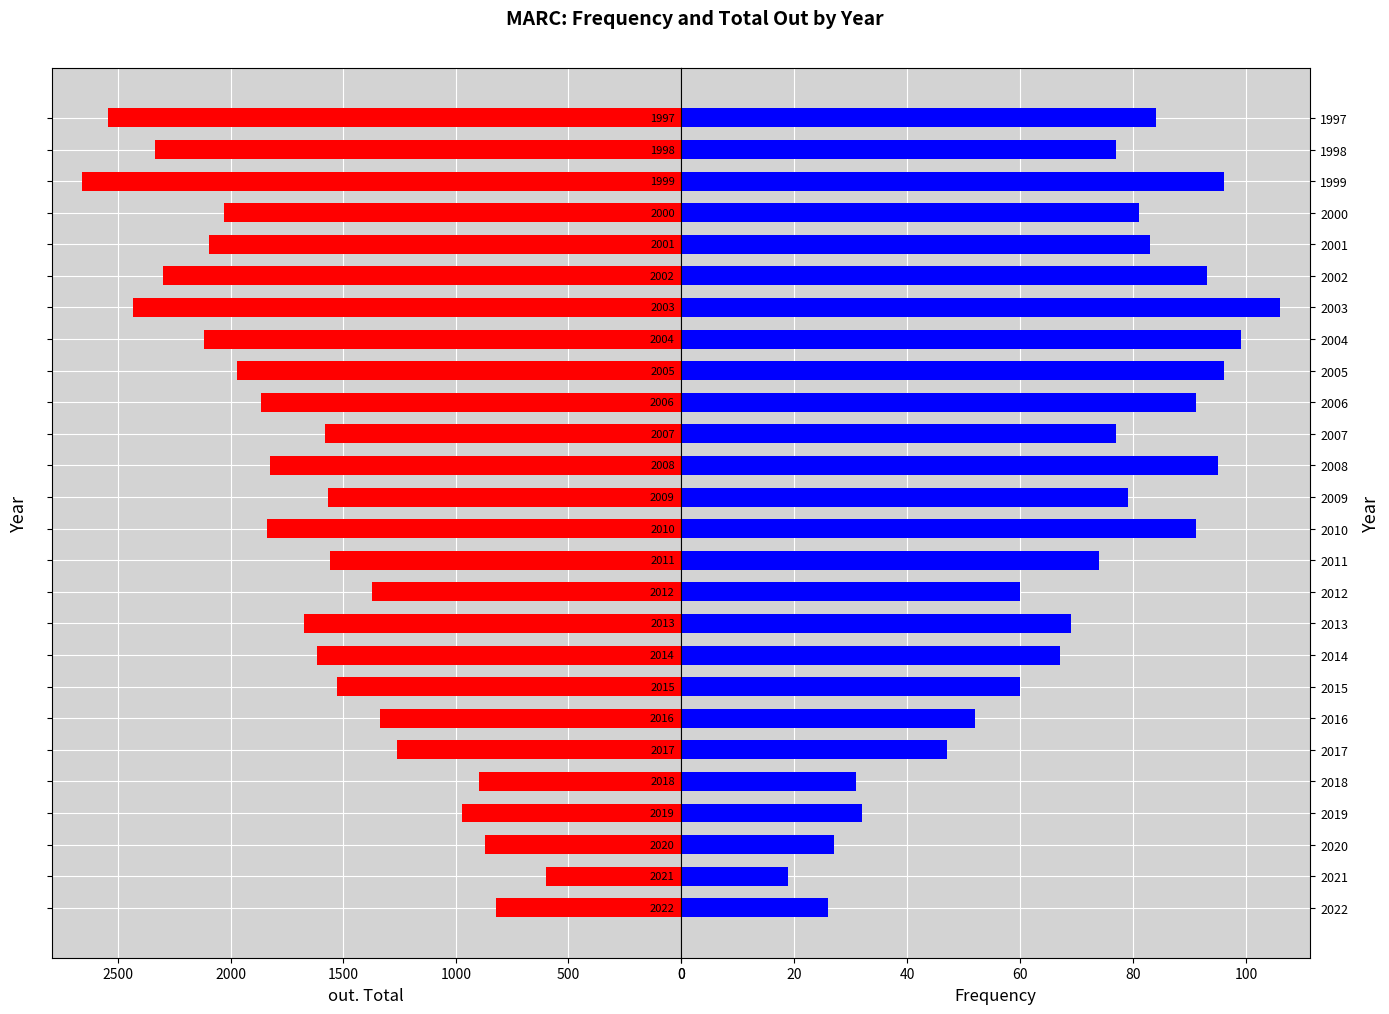

What position from the left is 16?

17